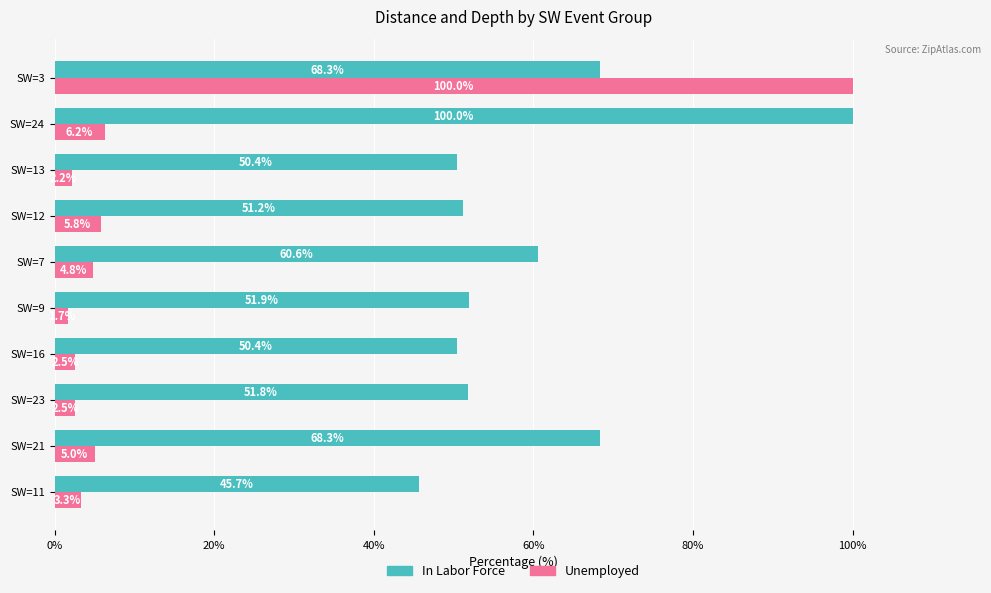

Is the value of Unemployed at SW=13 greater than the value of In Labor Force at SW=23?

No